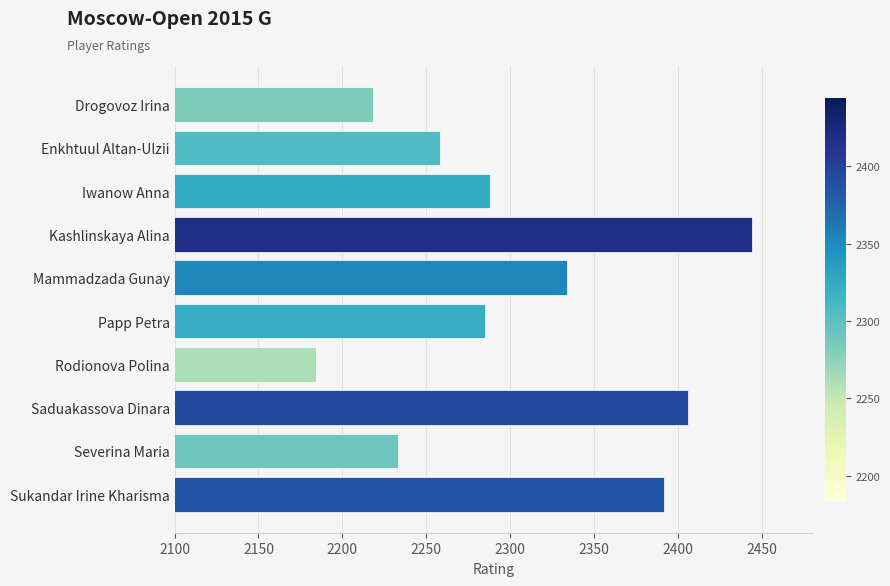

At which label is the value closest to 2314?

Mammadzada Gunay